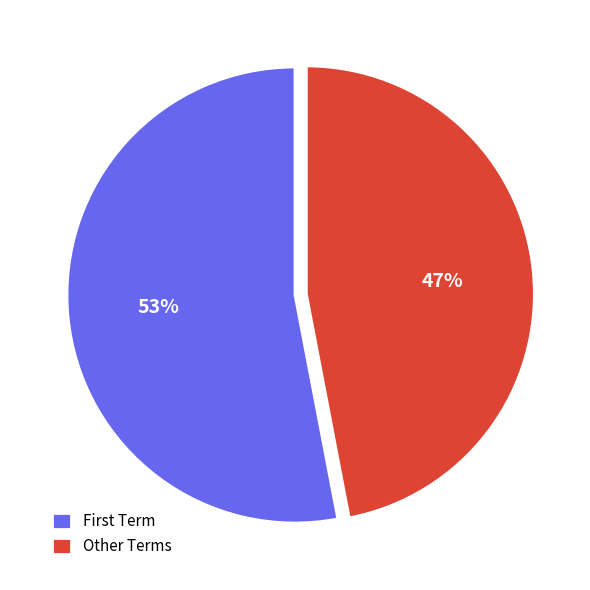

What is the largest slice in the pie chart?

First Term